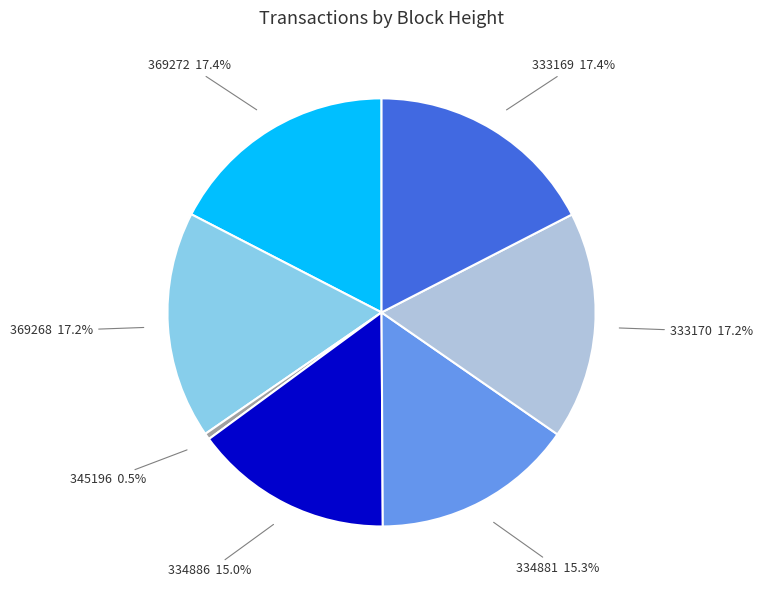

Is there any slice that represents more than half of the pie?

No